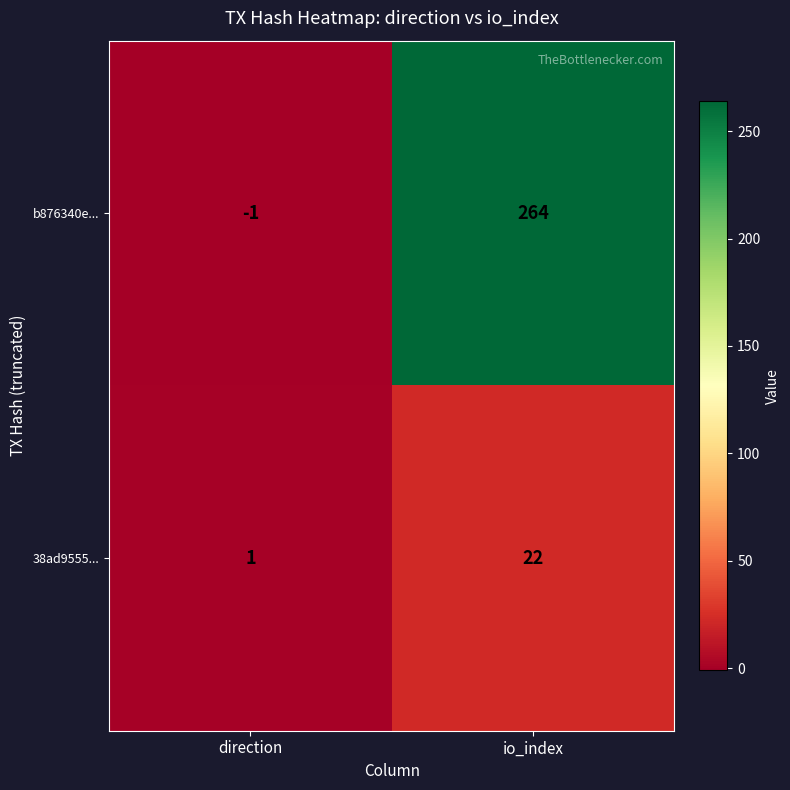

What is the difference between the b876340e... values at direction and io_index?

265